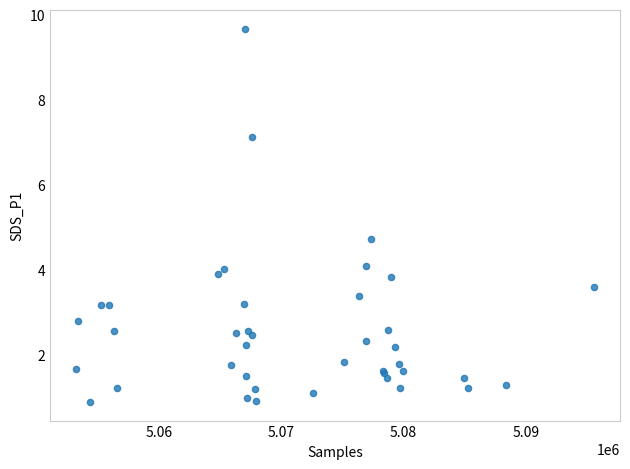

What Y value in the scatter plot is closest to 5?

4.7